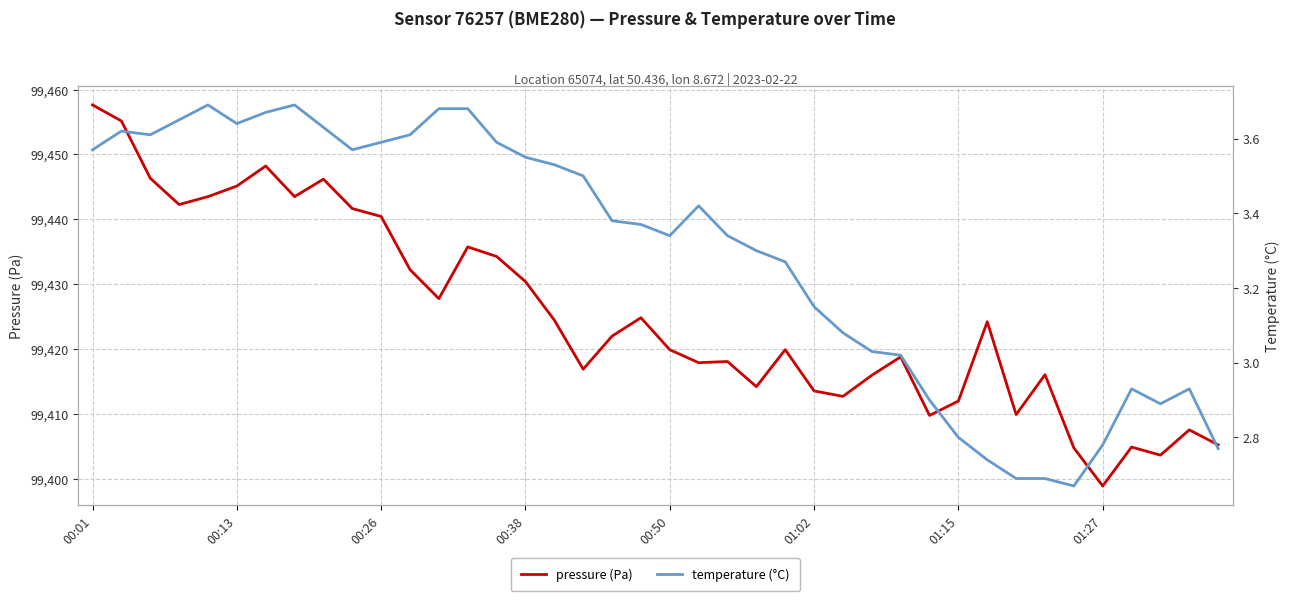

True or false: pressure (Pa) and temperature (°C) intersect in this chart.

False